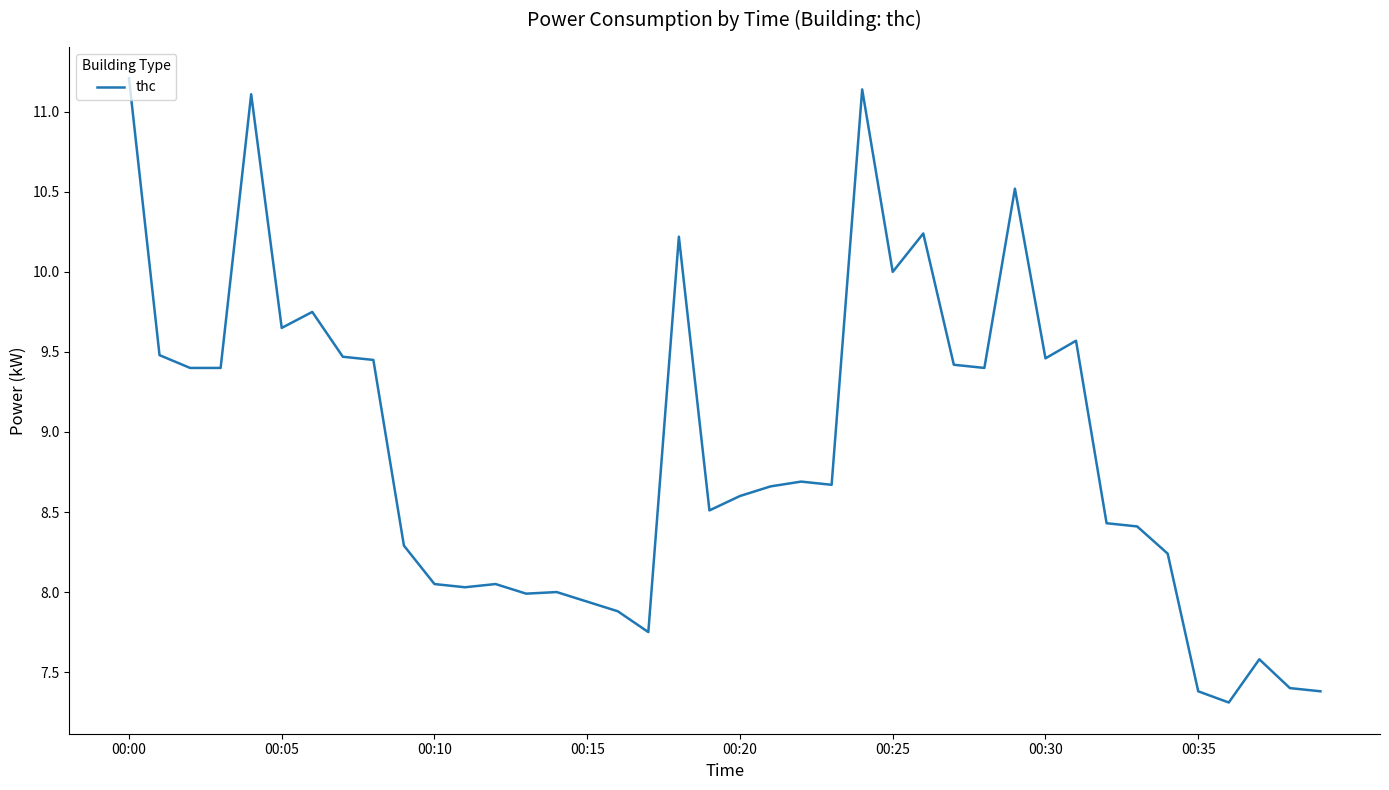

What is the maximum value shown in the chart?

11.2